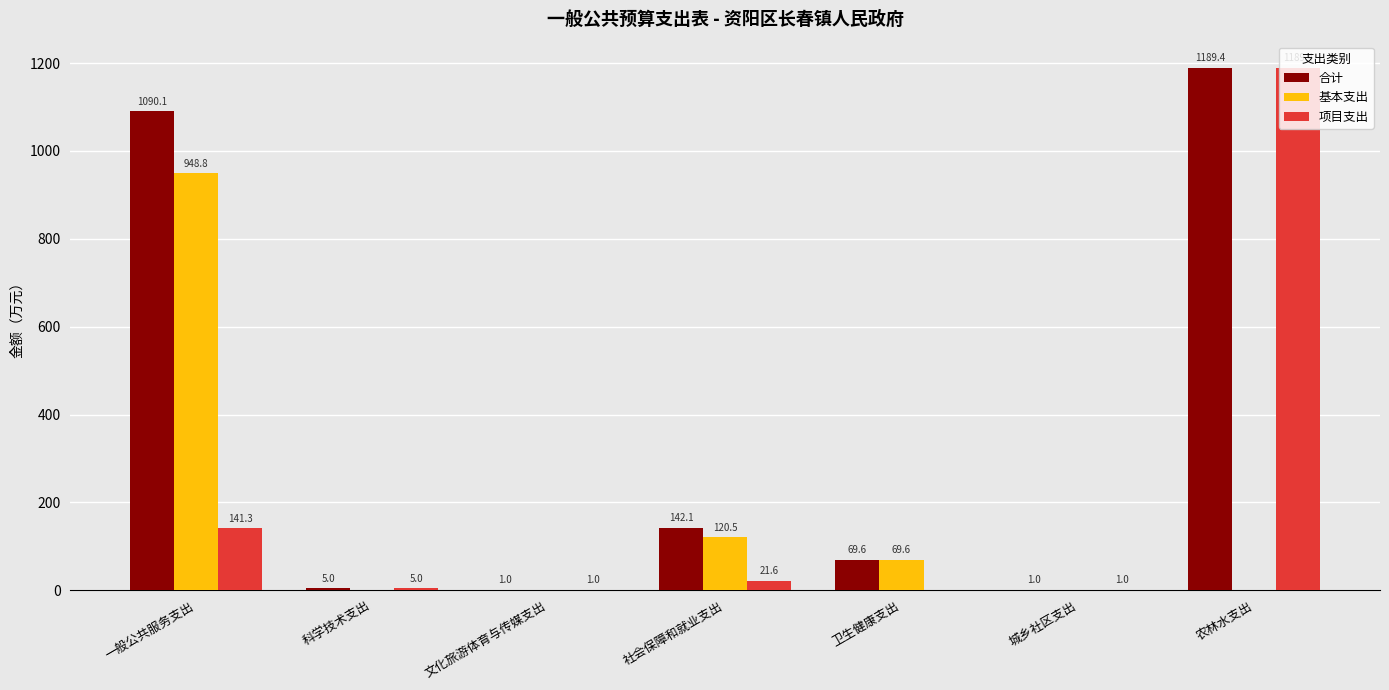

Is the value of 合计 at 城乡社区支出 greater than the value of 基本支出 at 社会保障和就业支出?

No